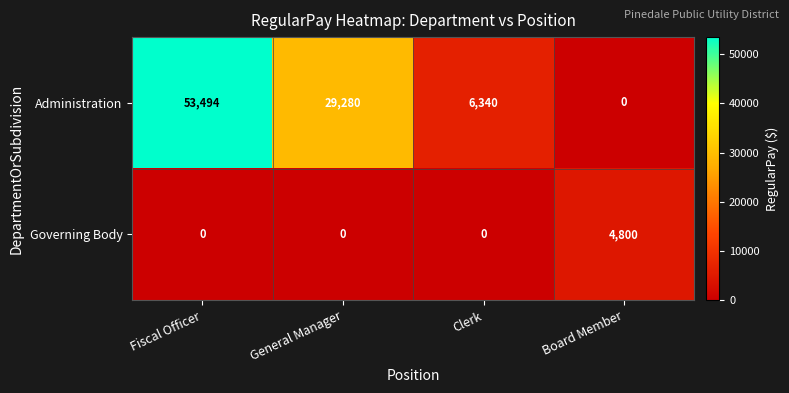

How many categories are shown in the chart?

4